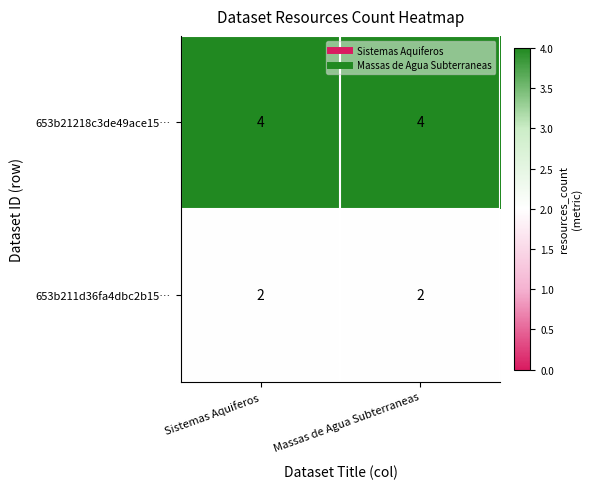

What is the spread (max minus min) of values at Massas de Agua Subterraneas?

2